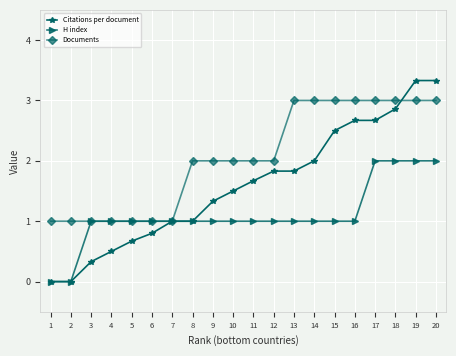

What is the value of the H index point at the 16th from the left?

1.0